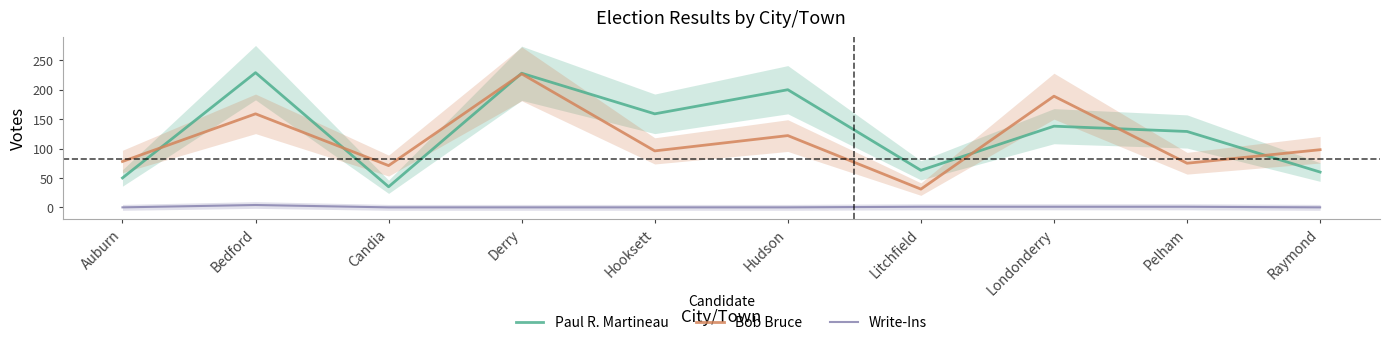

Reading left to right, what are all the values shown in this chart?

Paul R. Martineau: Auburn=50	Bedford=229	Candia=35	Derry=228	Hooksett=159	Hudson=200	Litchfield=63	Londonderry=138	Pelham=129	Raymond=60
Bob Bruce: Auburn=78	Bedford=159	Candia=71	Derry=227	Hooksett=96	Hudson=122	Litchfield=31	Londonderry=189	Pelham=75	Raymond=98
Write-Ins: Auburn=0	Bedford=4	Candia=0	Derry=0	Hooksett=0	Hudson=0	Litchfield=1	Londonderry=1	Pelham=1	Raymond=0